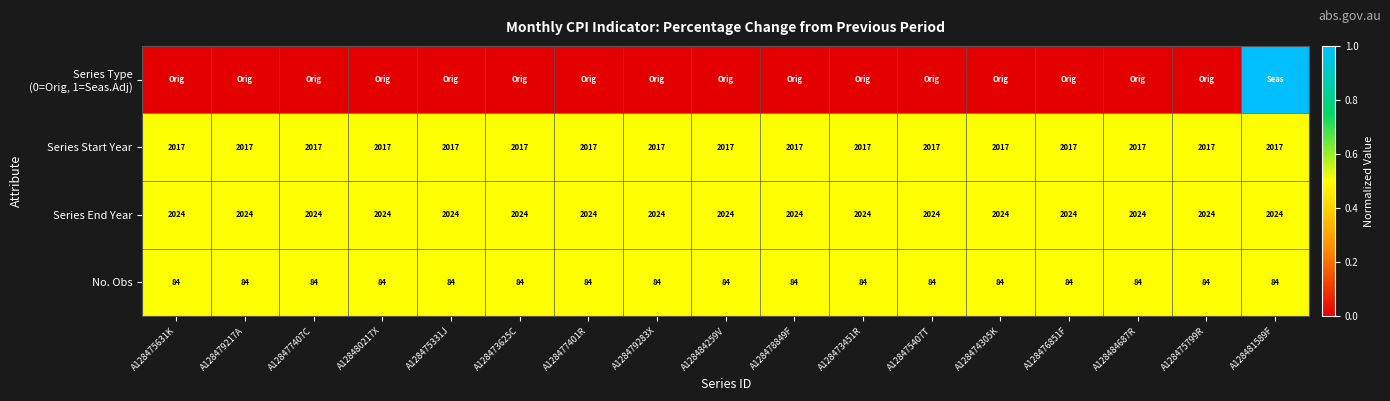

How many data points does each series have?

17